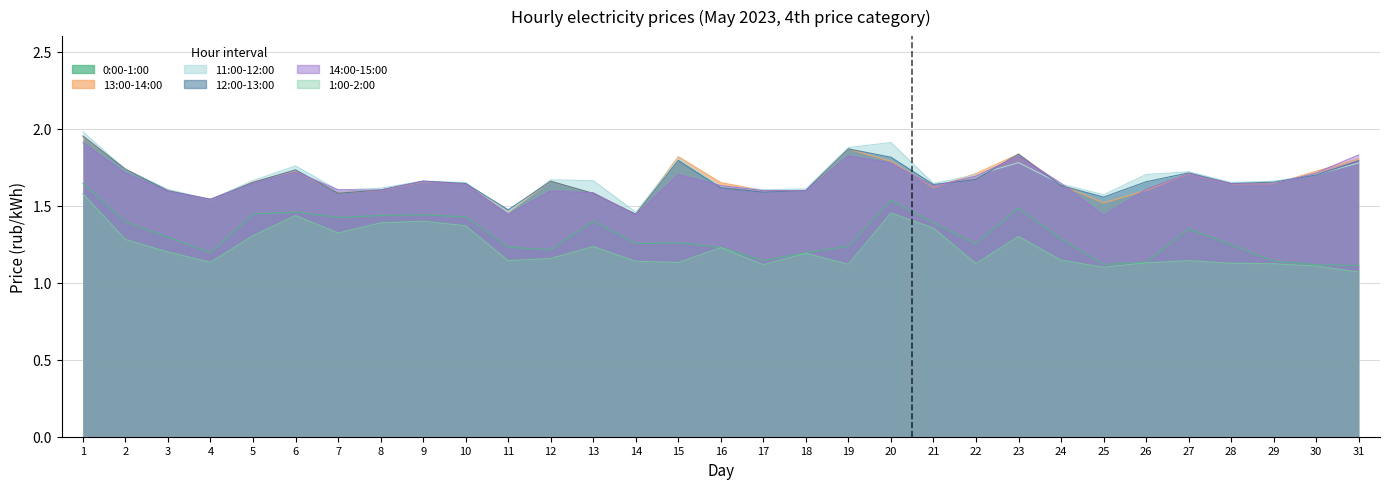

What is the value of the 12:00-13:00 point at the 8th from the left?

1.6